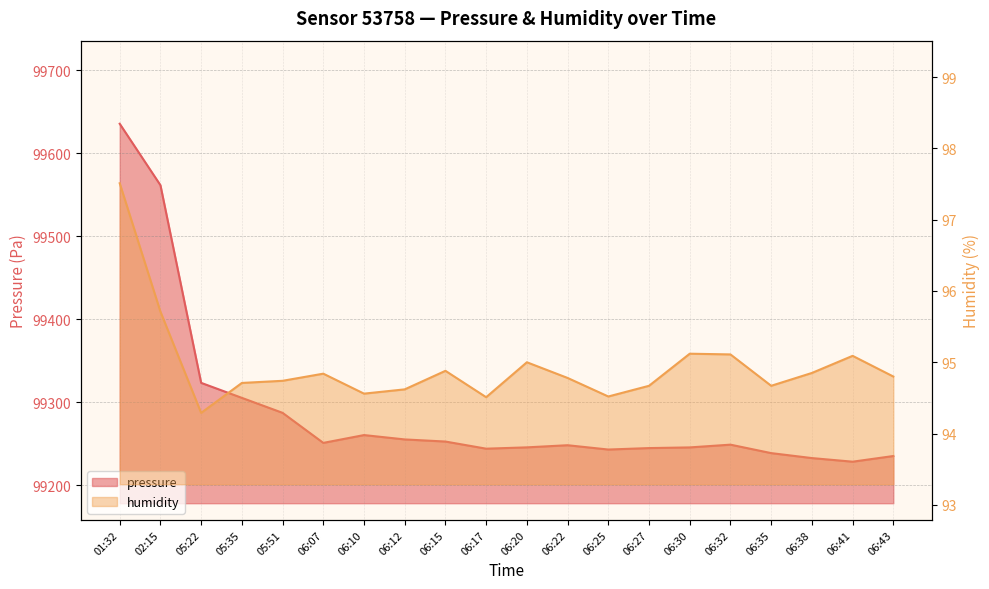

Is it true that pressure equals 99249.1 at 06:32?

True